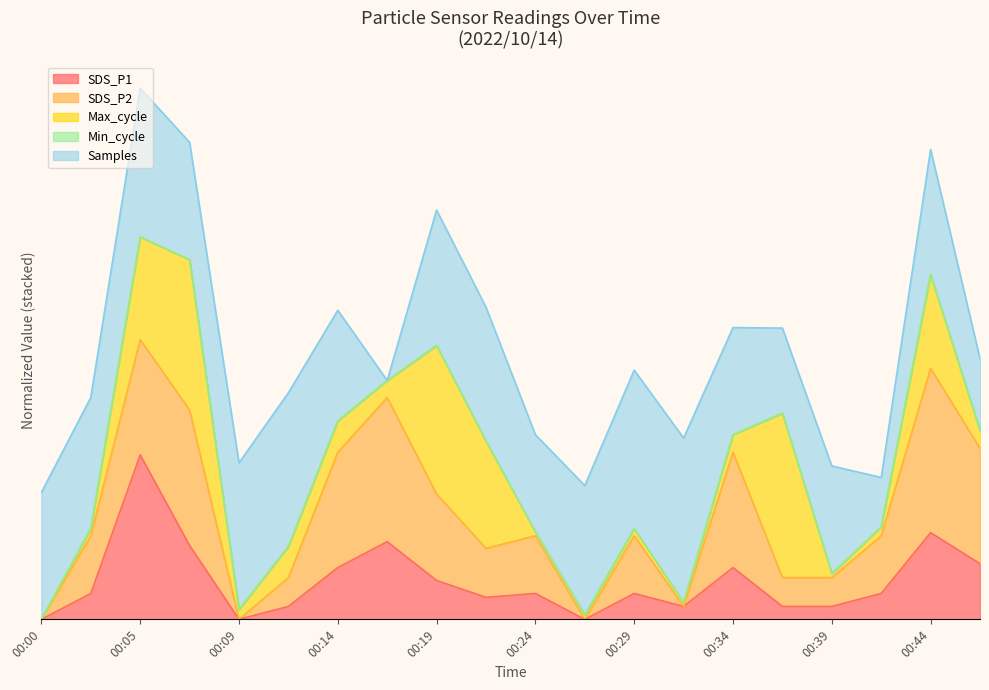

Where is the first local minimum?

00:09